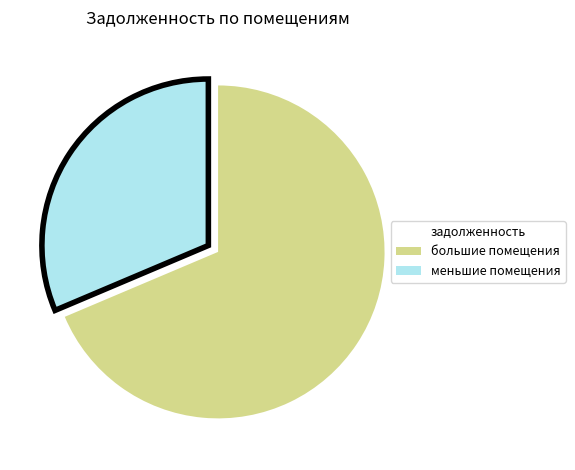

Does any single category account for the majority?

Yes